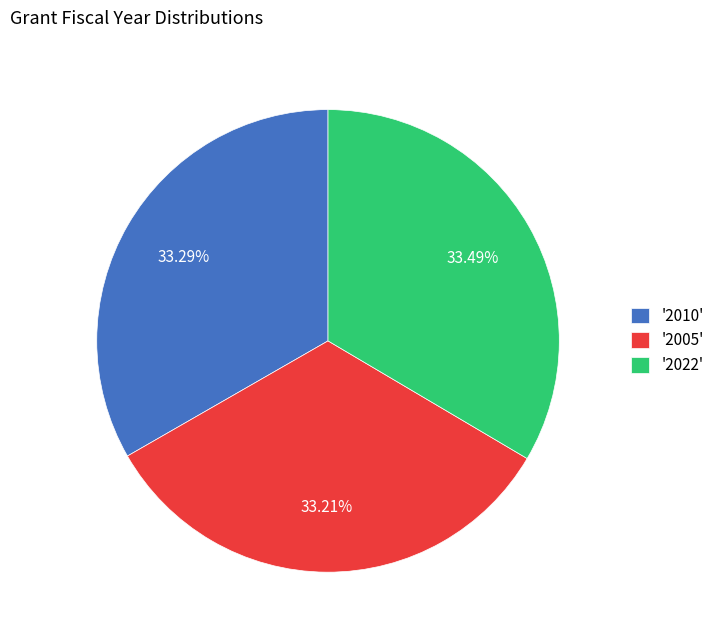

What is the ratio of the value at '2005' to the value at '2010'?

1.0